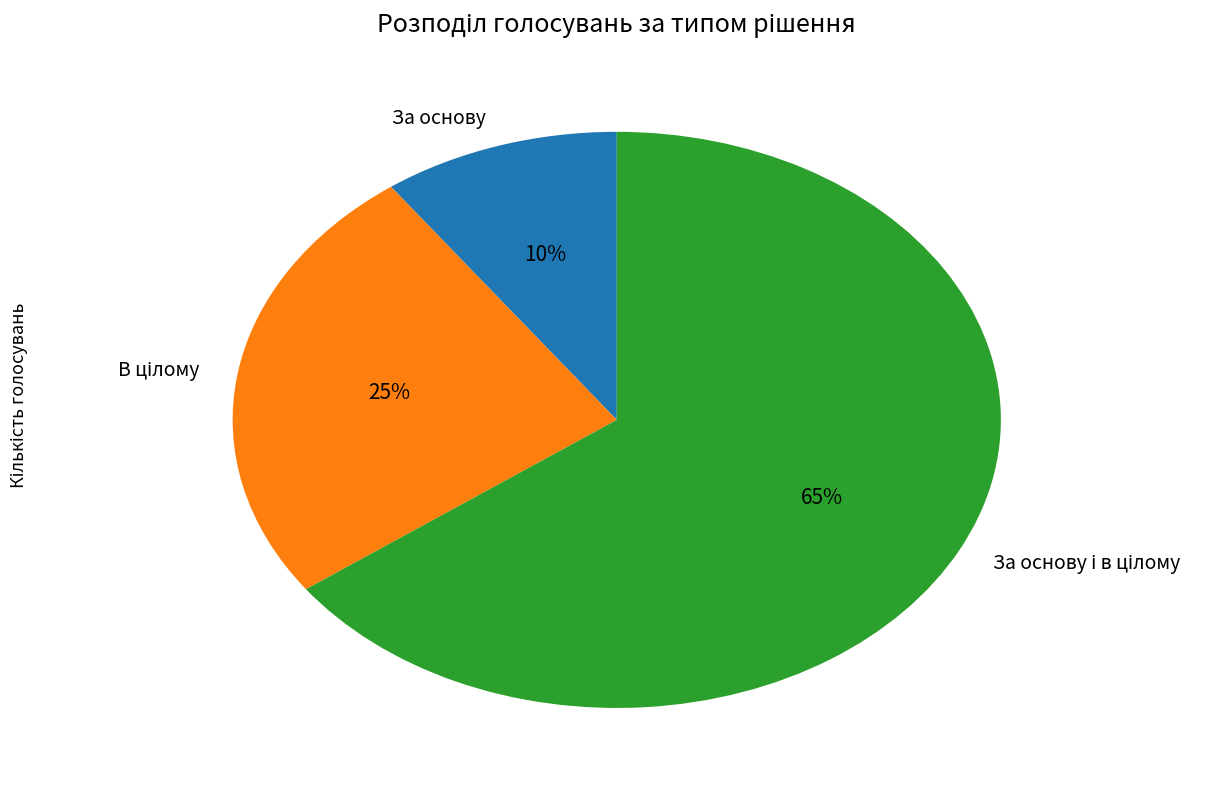

Is there any slice that represents more than half of the pie?

Yes